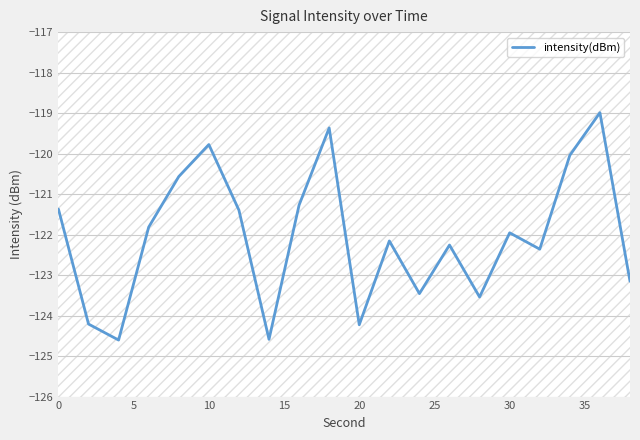

What is the maximum value for intensity(dBm)?

-119.0